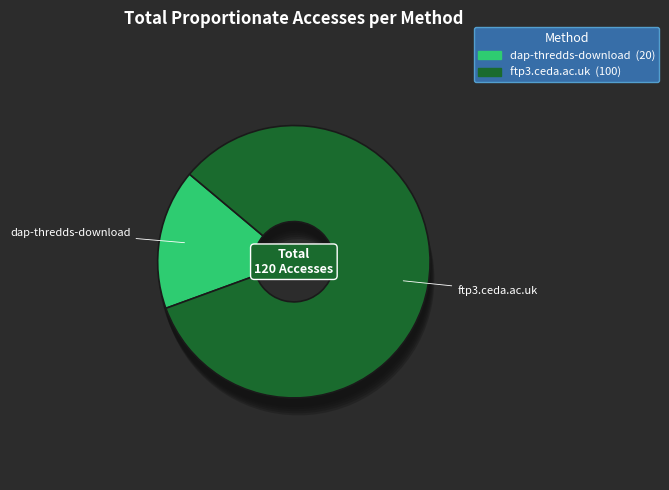

Does ftp3.ceda.ac.uk represent more than half of the total?

Yes